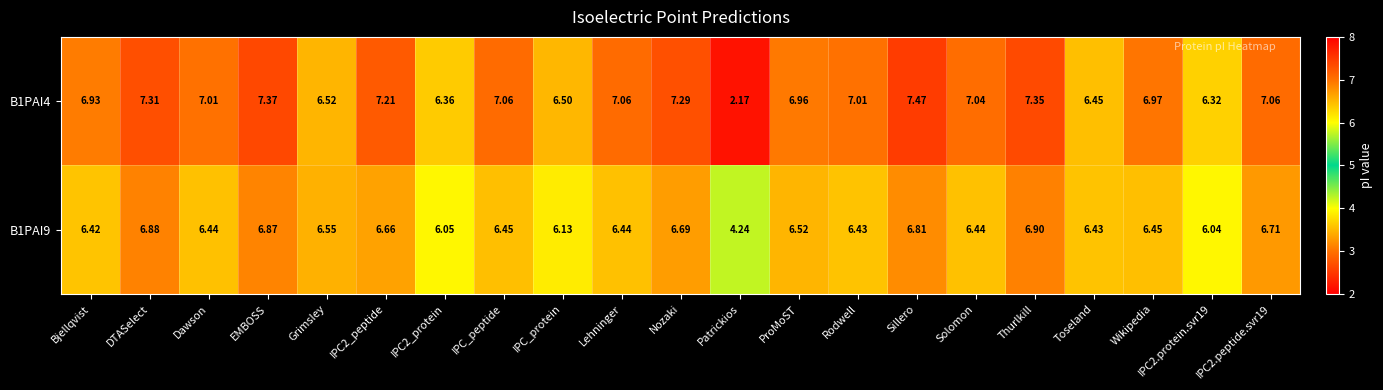

Which label corresponds to the smallest value in the chart?

Patrickios